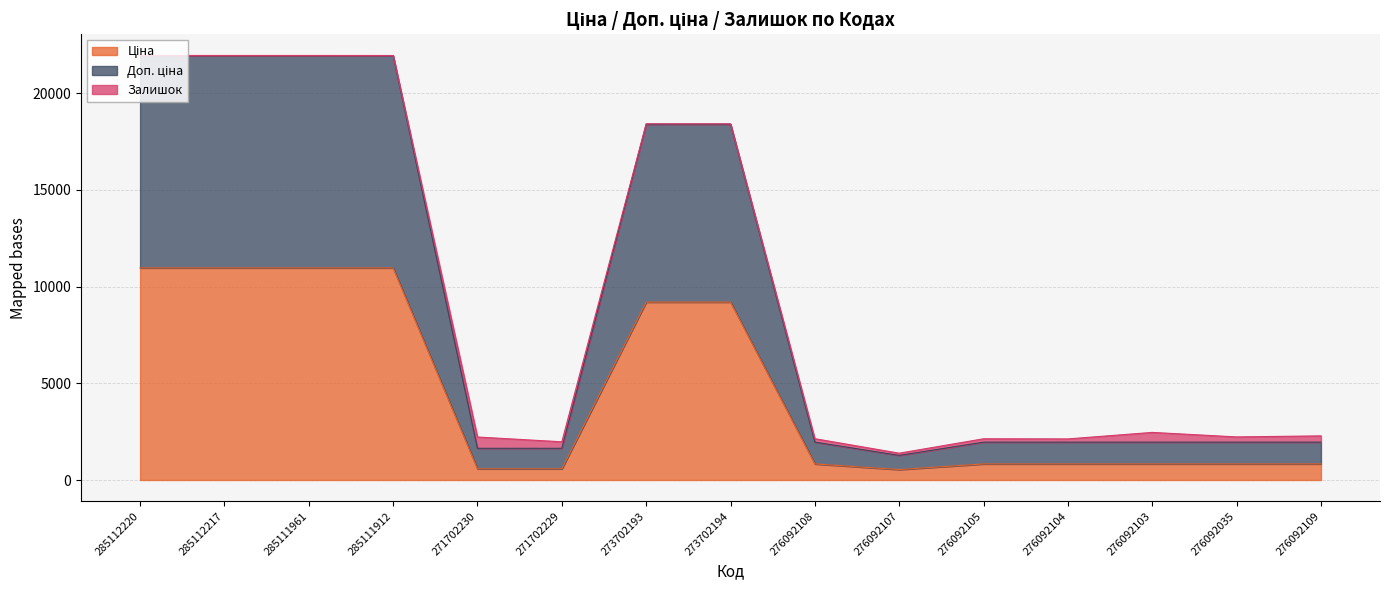

True or false: Доп. ціна and Ціна cross at least once.

False